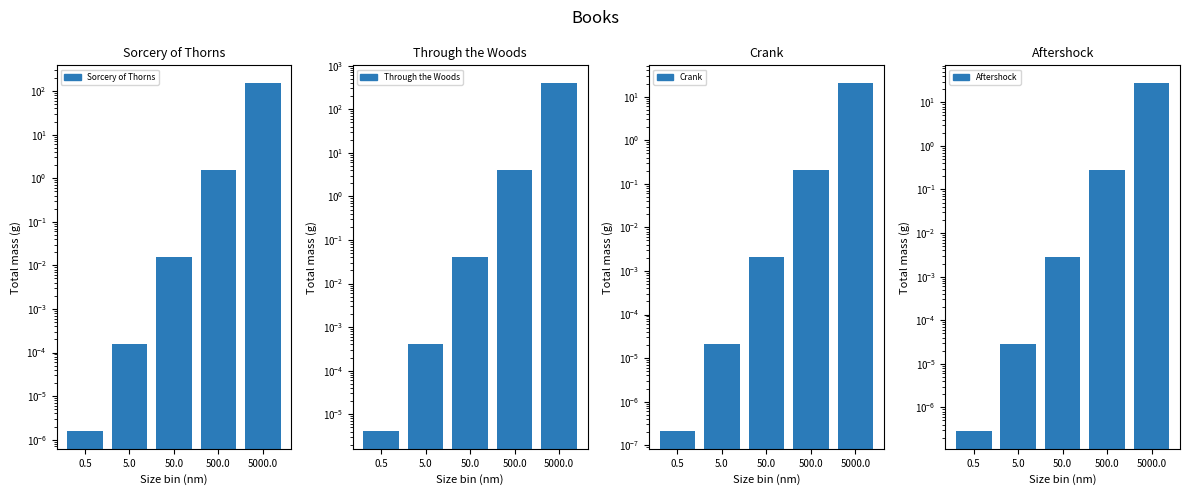

Rank the series at 50.0 from highest to lowest value.

Through the Woods, Sorcery of Thorns, Aftershock, Crank